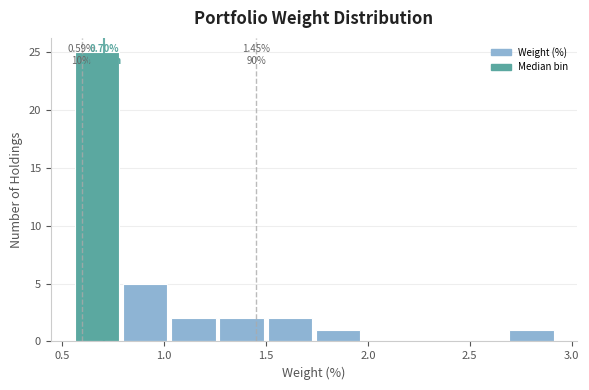

Over which range of the x-axis is the bar tallest?

0.55 to 0.80